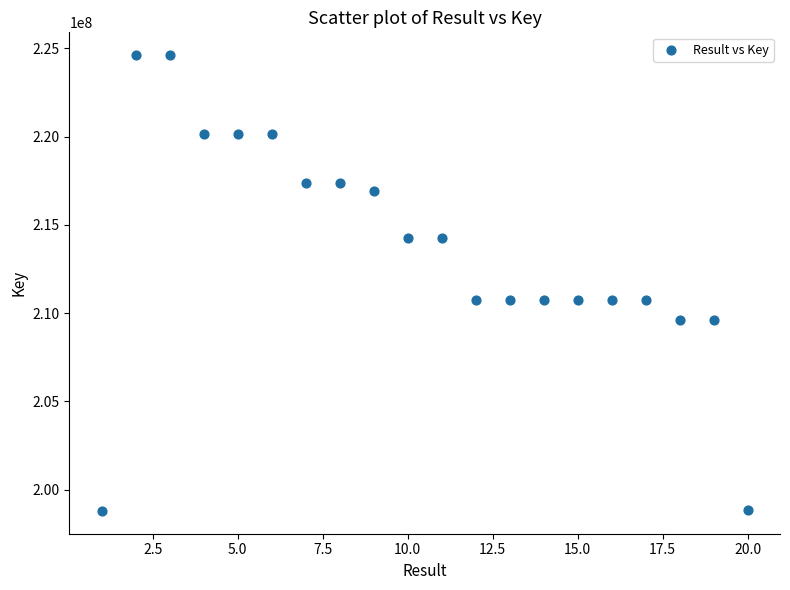

What is the range of X values (max minus min)?

19